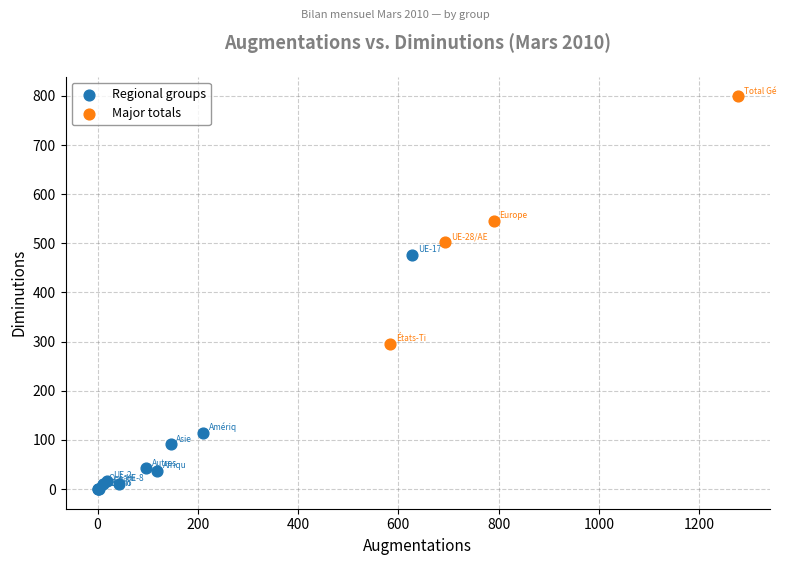

Which series contains the highest Y value?

Major totals